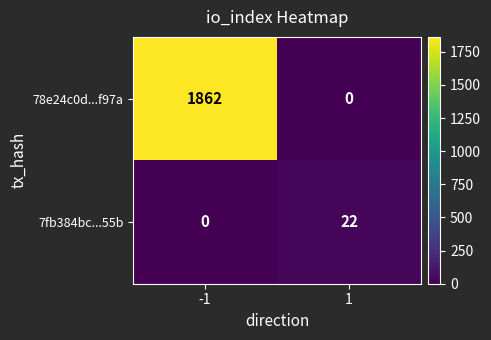

The value of 78e24c0d...f97a at 1 is 577. True or false?

False